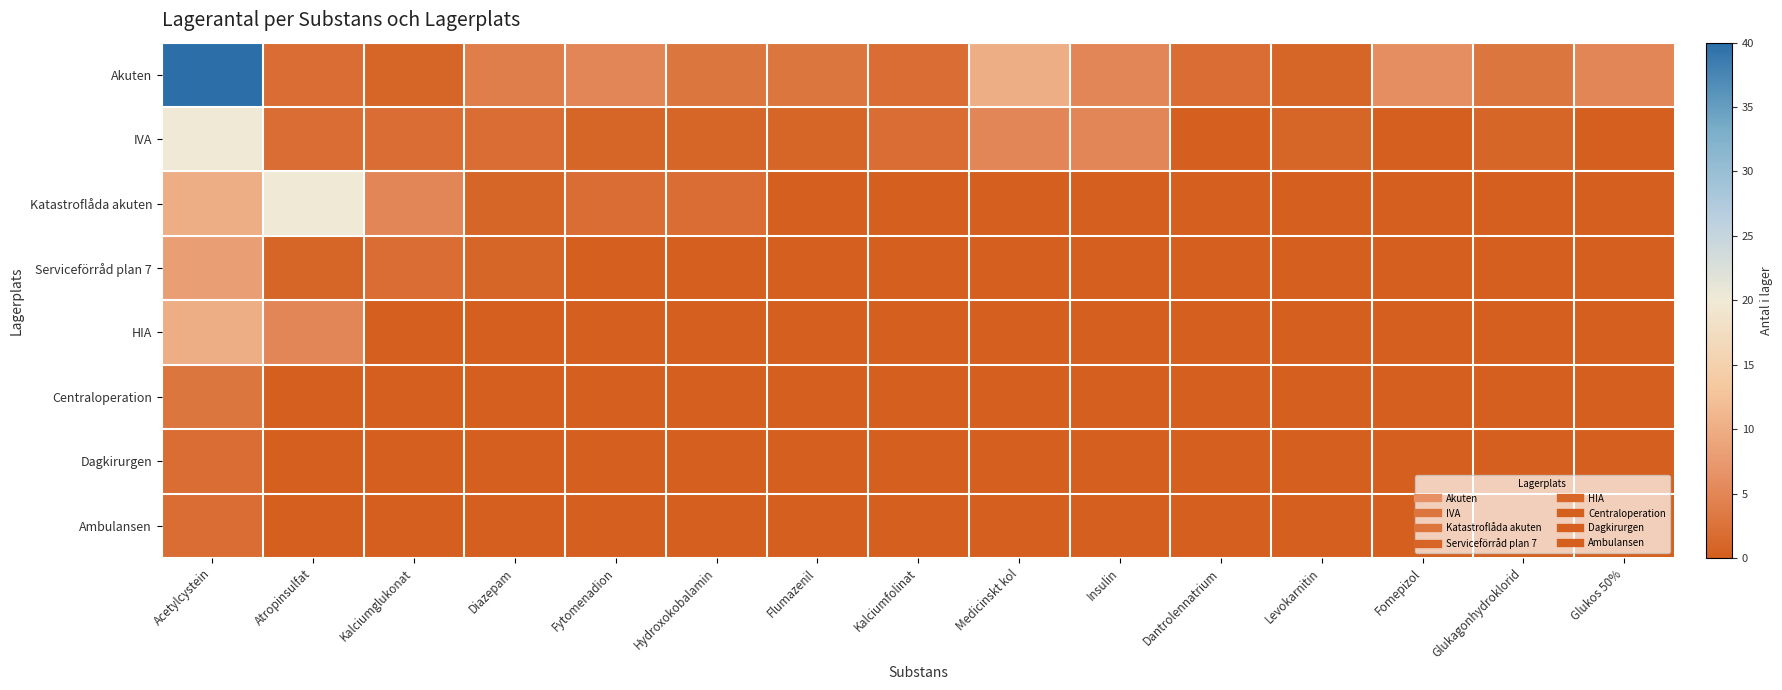

List the series in order of their peak value, lowest first.

Dagkirurgen, Ambulansen, Centraloperation, Serviceförråd plan 7, HIA, IVA, Katastroflåda akuten, Akuten